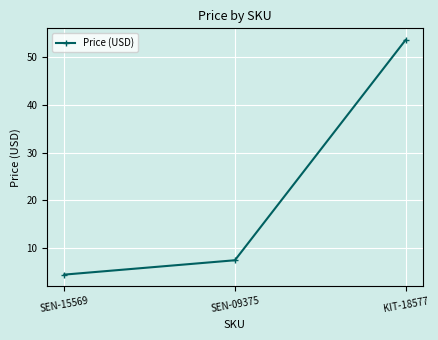

What is the average value?

21.8